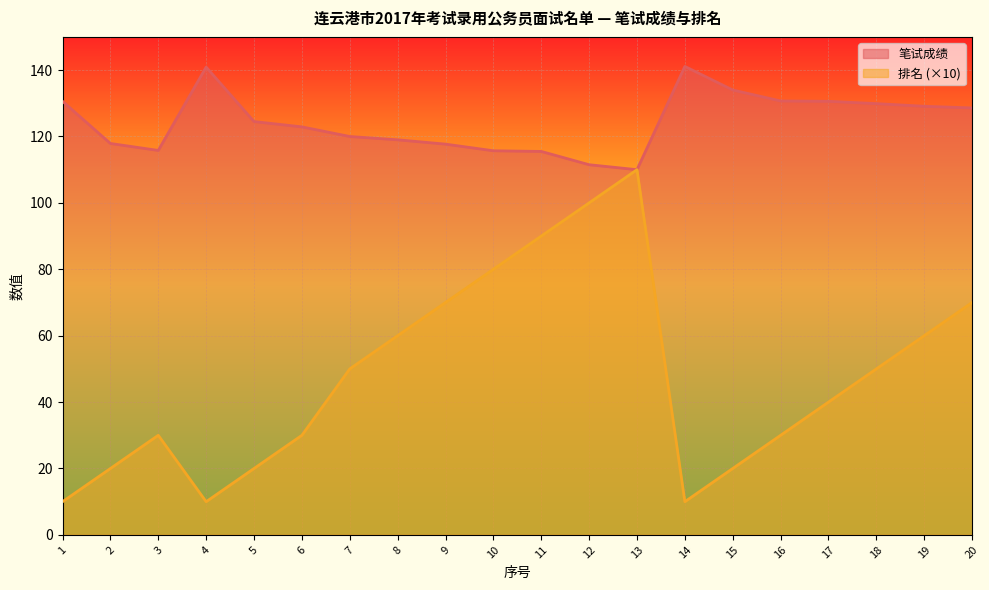

Rank the series by their maximum value, from lowest to highest.

排名 (×10), 笔试成绩